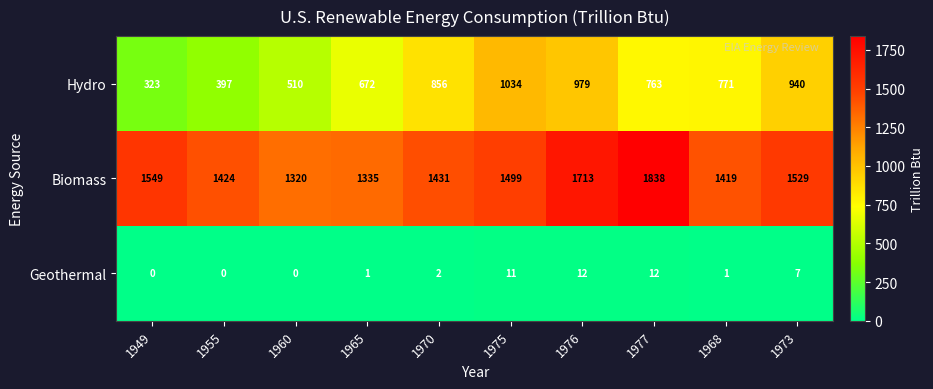

What is the sum of the Hydro values at 1975 and 1955?

1431